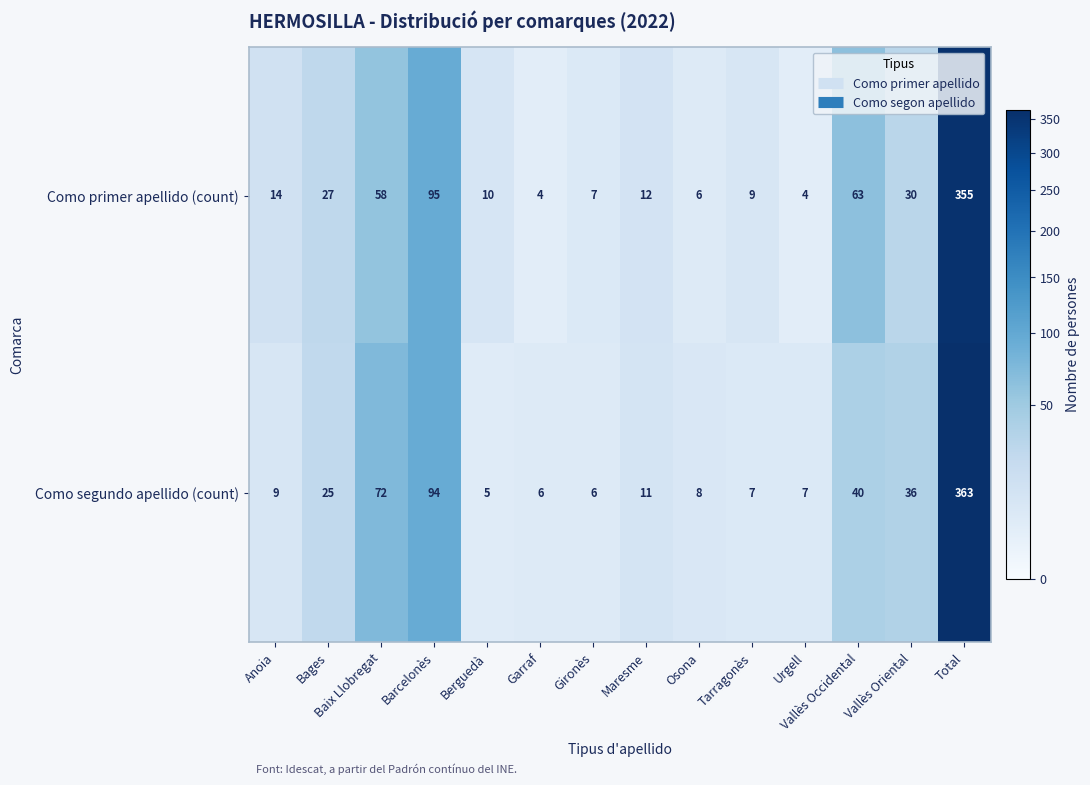

Which series has the largest total across all categories?

Como primer apellido (count)